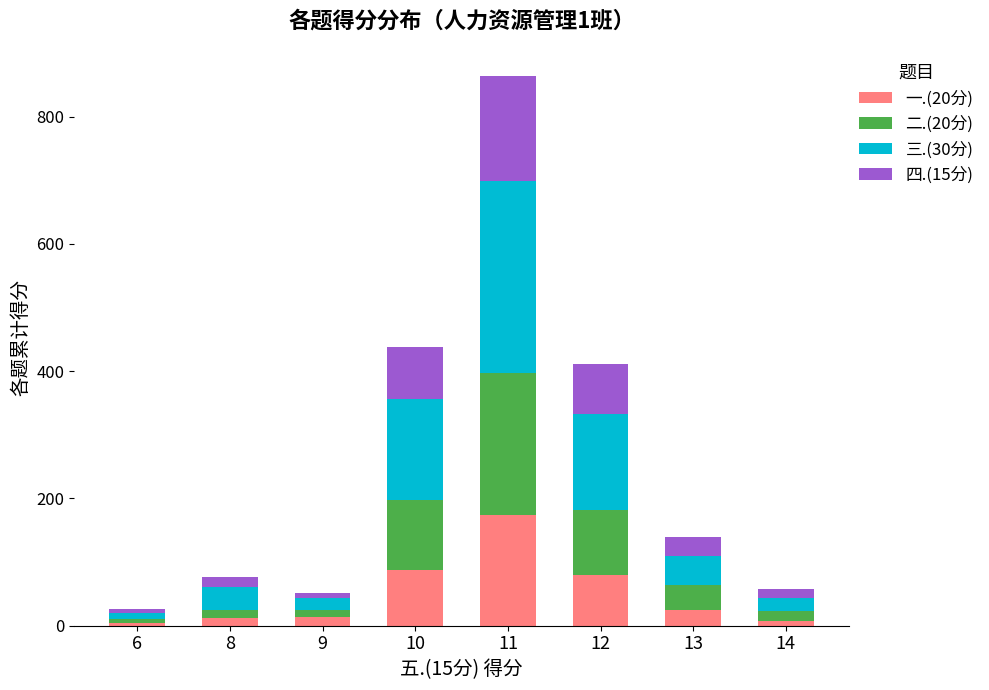

What is the difference between the second highest and minimum values in the 一.(20分) series?

84.0